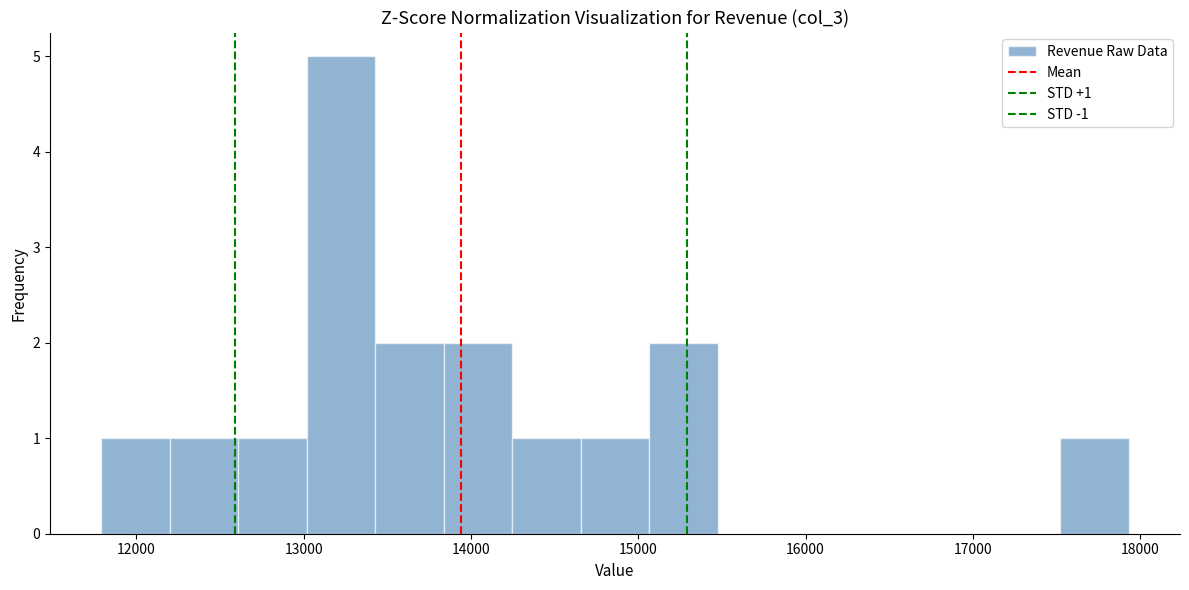

Which range on the x-axis has the tallest bar?

13000 to 13400